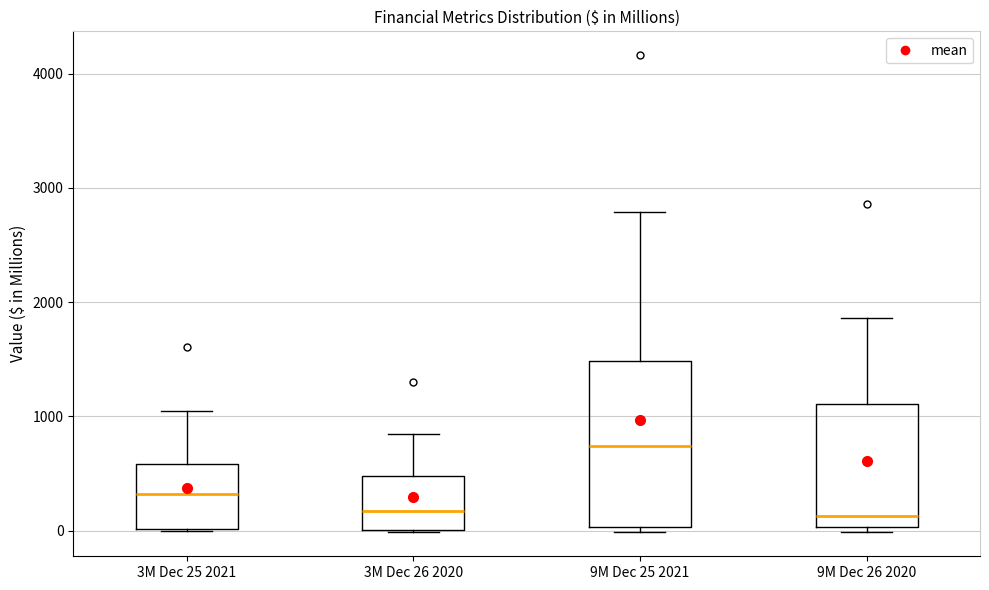

Where is the lower edge of the box for 9M Dec 25 2021 on the y-axis? The values are not printed on the chart, so give them approximately, as read against the axis.

0